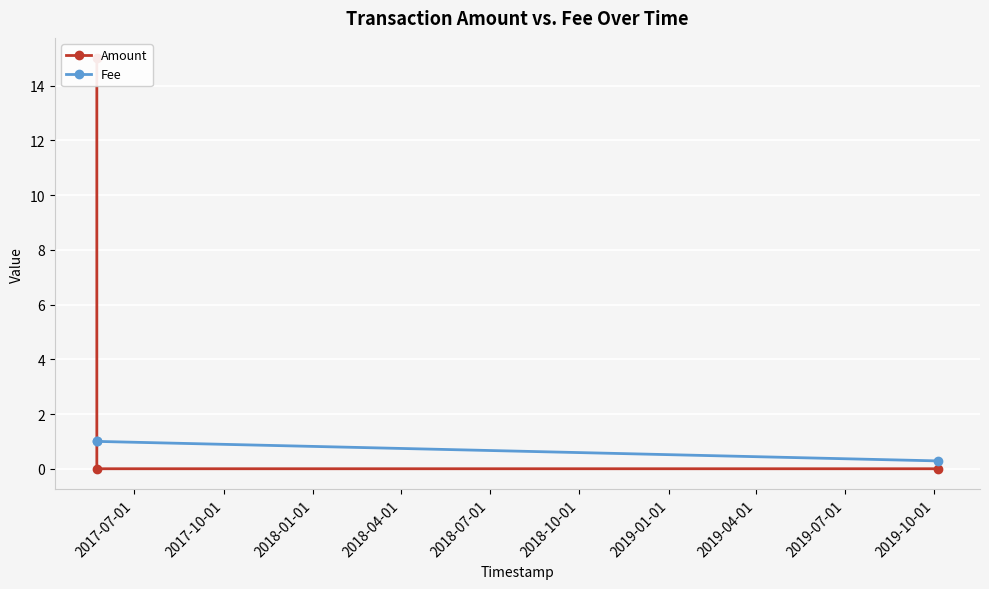

What are all the series names shown in the legend?

Amount, Fee